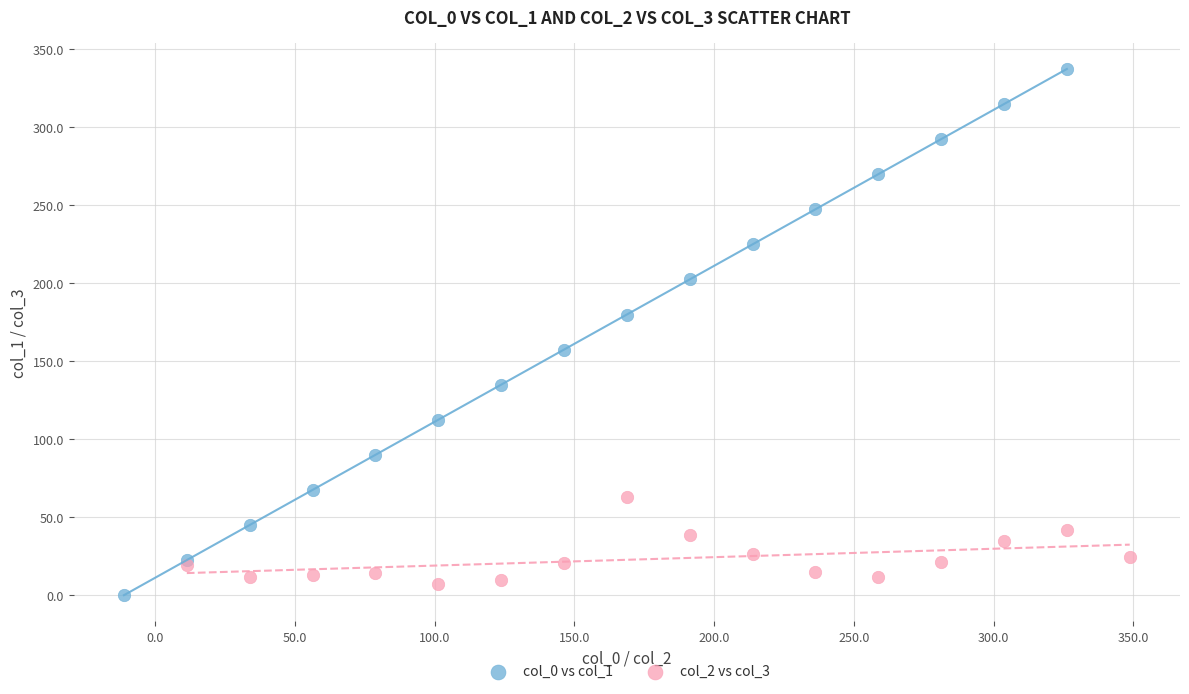

Which series contains the lowest Y value?

col_0 vs col_1